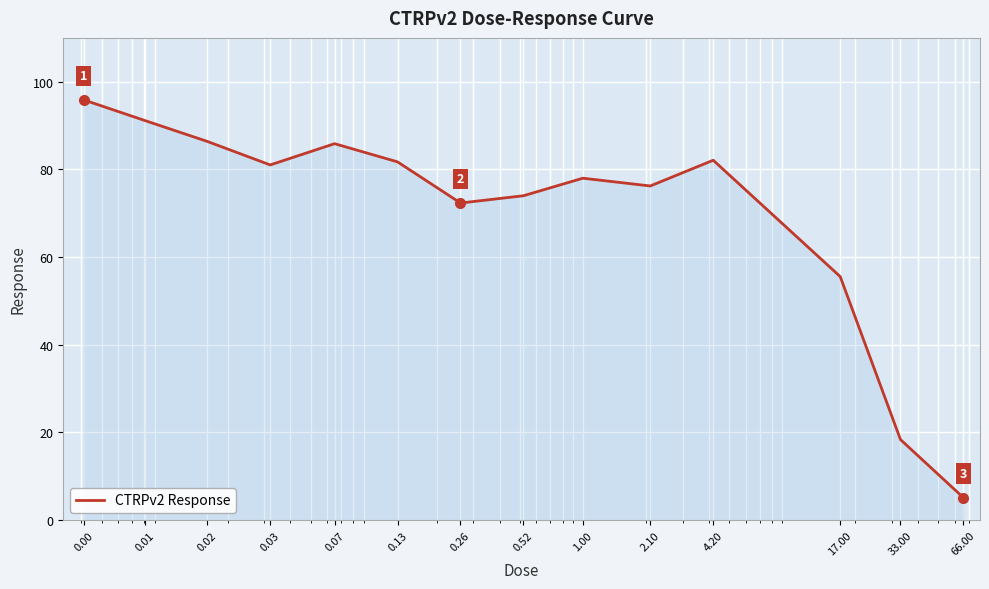

Does the chart display data point markers on the line(s)?

No